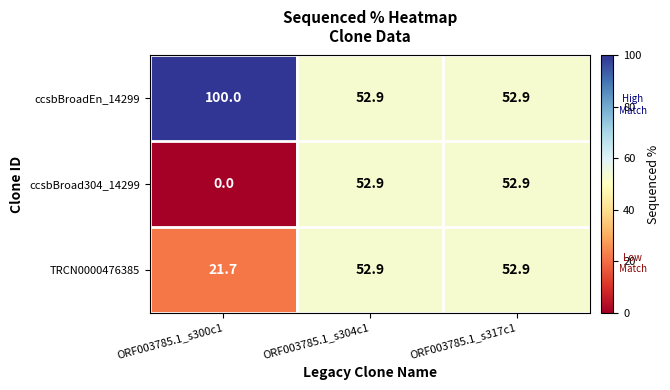

What is the greatest value displayed?

100.0